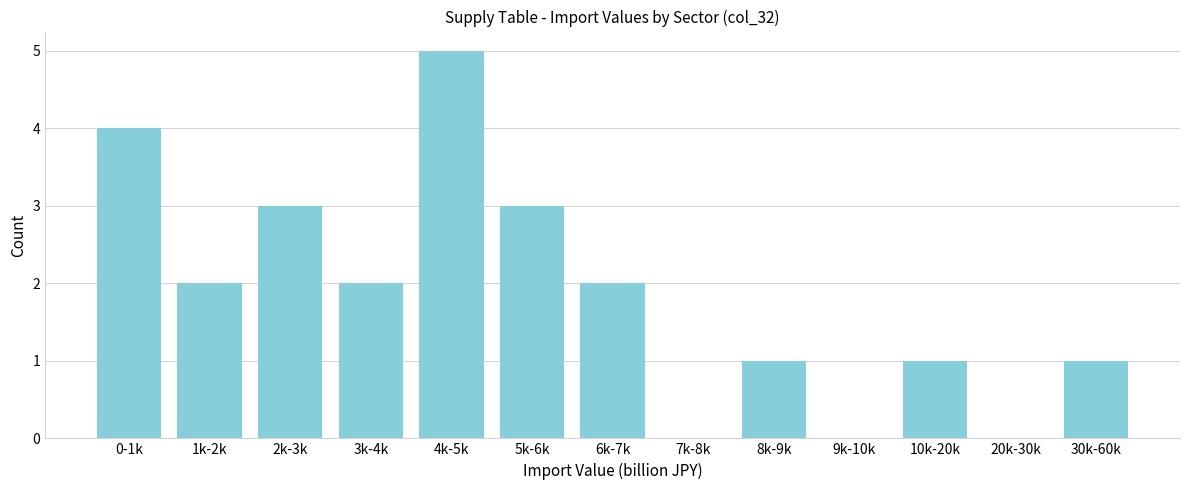

Reading left to right, transcribe all the data shown in this chart.

0-1k=4	1k-2k=2	2k-3k=3	3k-4k=2	4k-5k=5	5k-6k=3	6k-7k=2	7k-8k=0	8k-9k=1	9k-10k=0	10k-20k=1	20k-30k=0	30k-60k=1